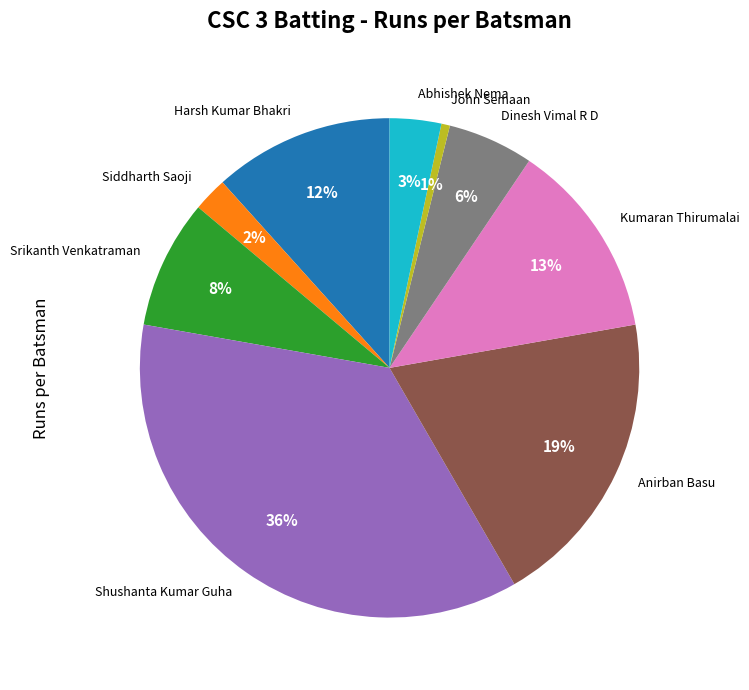

Rank the categories by value from highest to lowest.

Shushanta Kumar Guha, Anirban Basu, Kumaran Thirumalai, Harsh Kumar Bhakri, Srikanth Venkatraman, Dinesh Vimal R D, Abhishek Nema, Siddharth Saoji, John Semaan